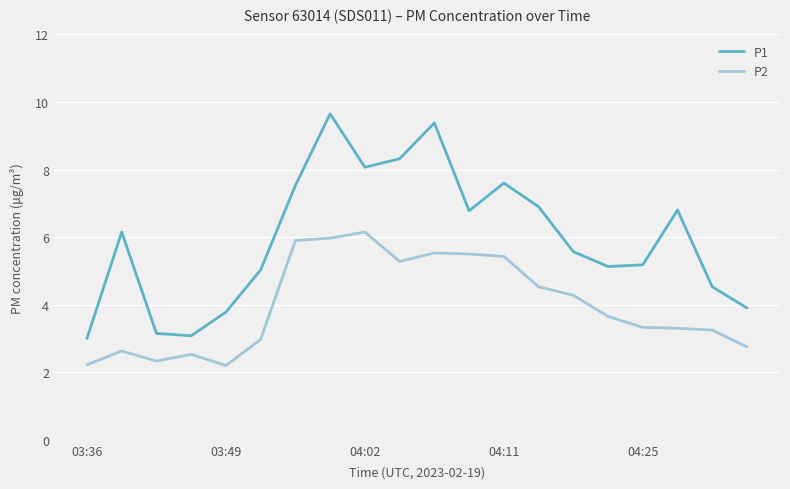

Which series has the widest spread of values?

P1